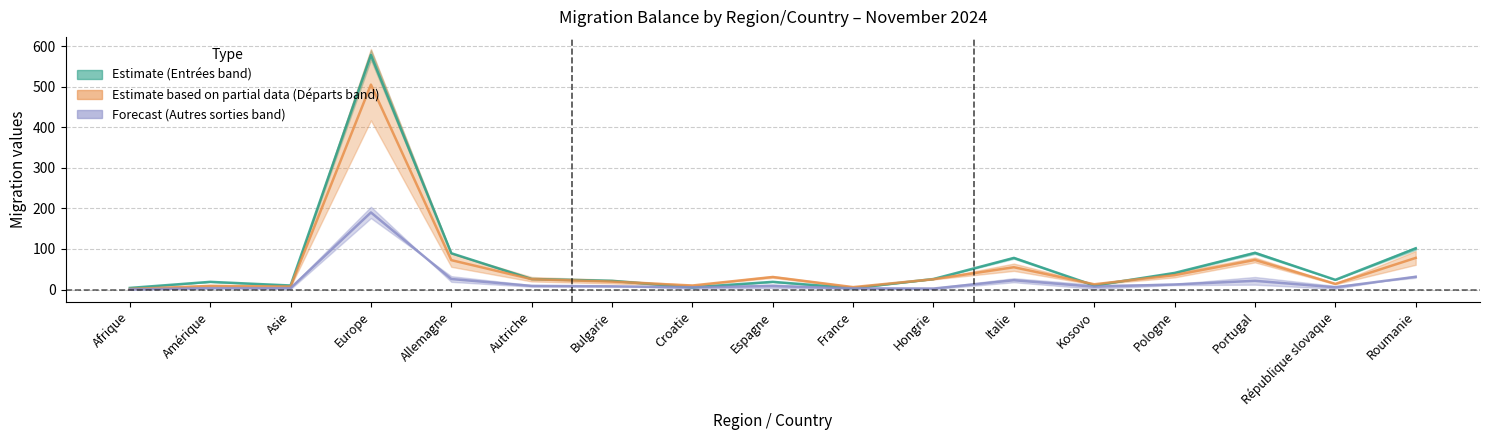

Reading left to right, what are all the values shown in this chart?

Total entrées: 4.0	19.0	10.0	578.0	89.5	26.0	21.5	5.5	19.0	3.5	26.0	78.0	10.0	41.0	90.5	24.0	101.5
Immigrations effectives: 1.5	9.0	7.5	505.0	72.5	25.5	19.5	10.0	31.0	6.0	25.5	55.0	13.0	35.5	73.0	14.0	78.0
Total départs: 0.5	3.5	3.5	190.0	26.0	9.0	8.0	5.5	8.5	3.0	2.5	23.0	7.0	12.5	21.5	5.5	31.5